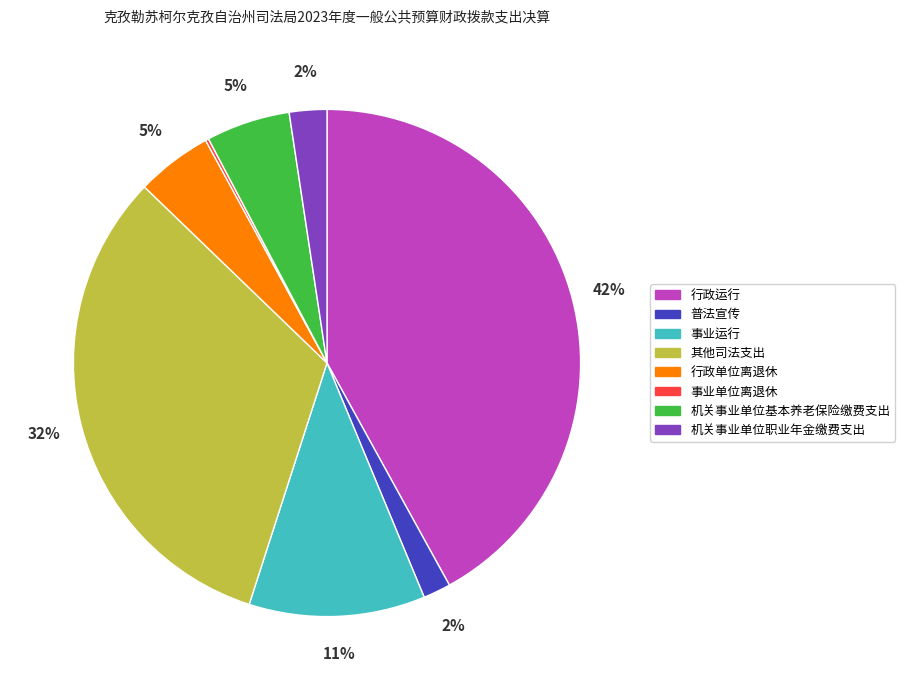

Is it true that 事业运行 is 25% of the pie?

False